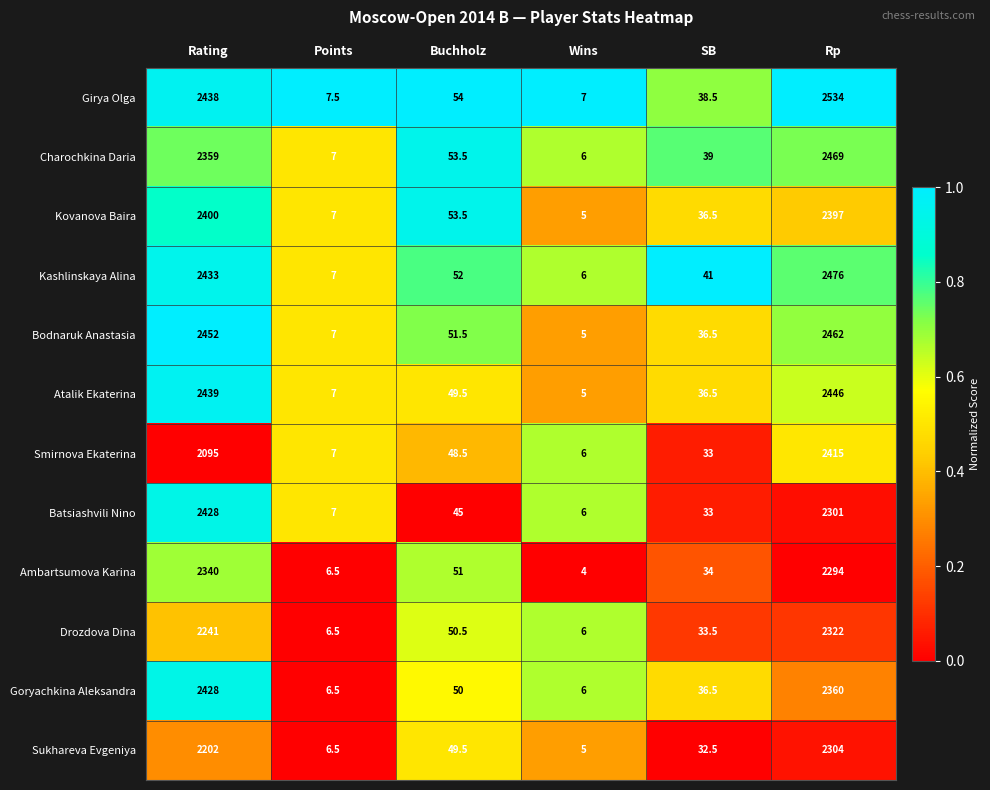

Is it true that Atalik Ekaterina equals 10.1 at Points?

False